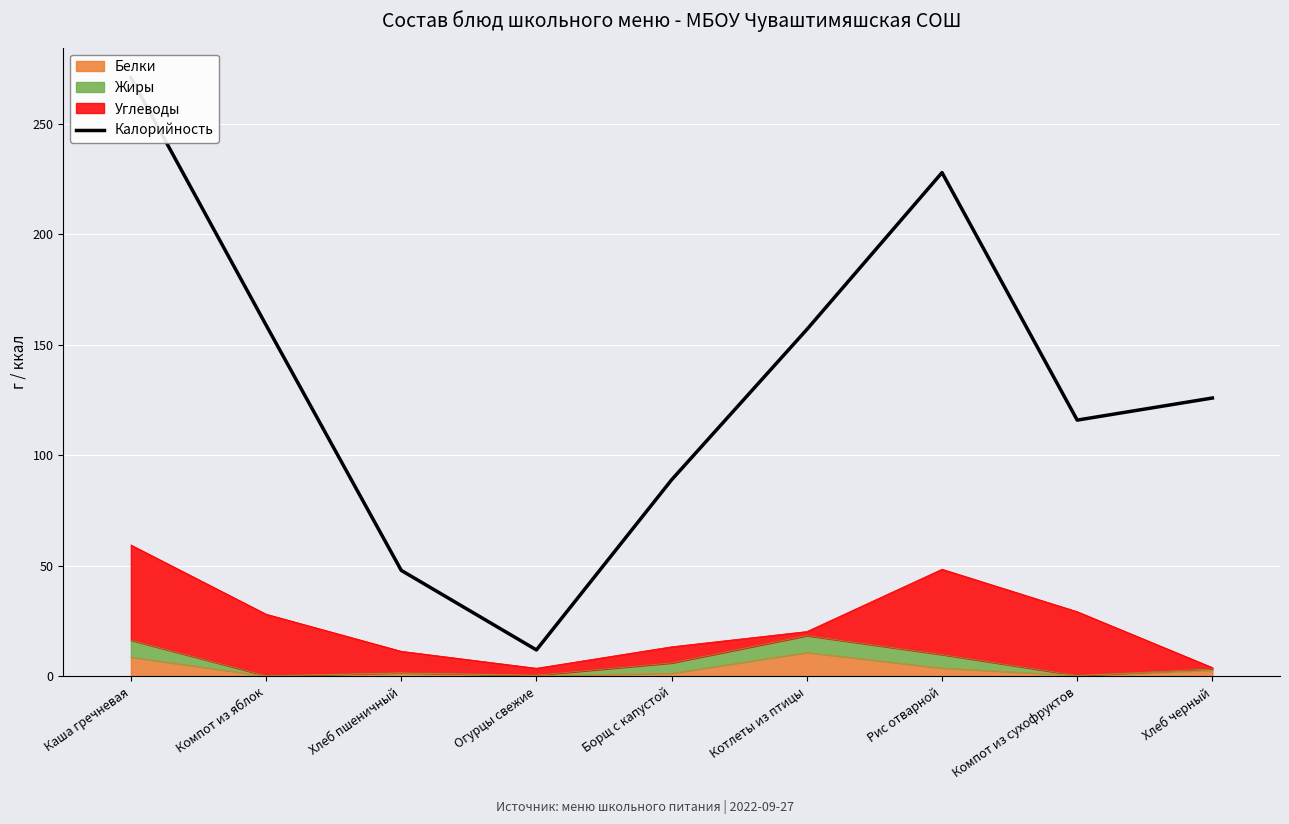

List the labels in order of value, smallest first.

Огурцы свежие, Хлеб пшеничный, Борщ с капустой, Компот из сухофруктов, Хлеб черный, Котлеты из птицы, Компот из яблок, Рис отварной, Каша гречневая